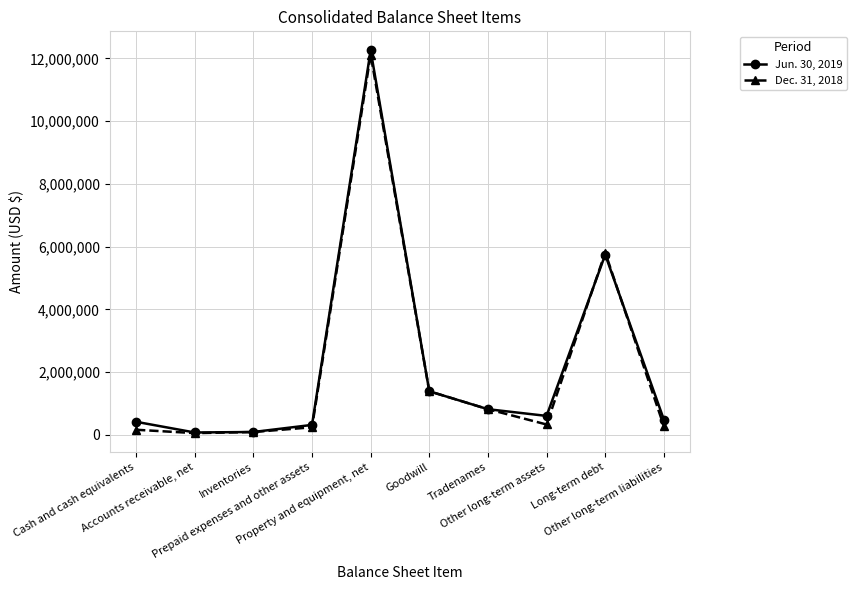

True or false: Jun. 30, 2019 has more than 1 points higher than both neighbors.

True